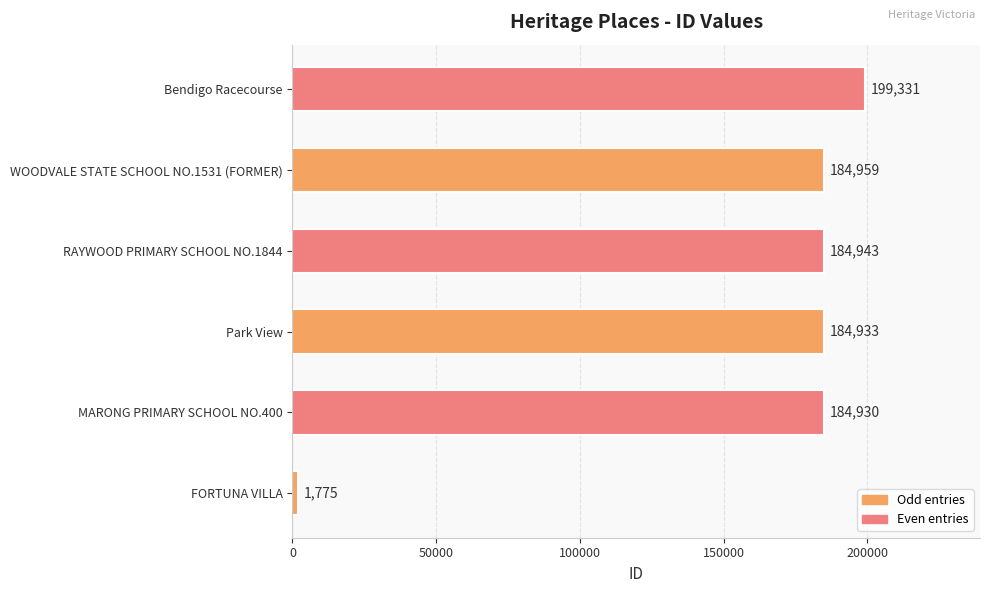

What is the difference between the second highest and second lowest values?

29